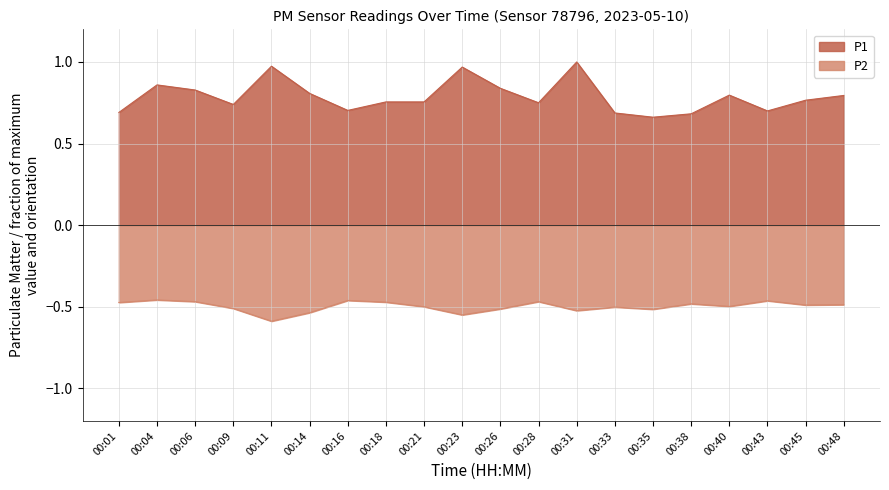

Reading left to right, transcribe all the data shown in this chart.

P1: 00:01=0.7	00:04=0.9	00:06=0.8	00:09=0.7	00:11=1.0	00:14=0.8	00:16=0.7	00:18=0.8	00:21=0.8	00:23=1.0	00:26=0.8	00:28=0.8	00:31=1.0	00:33=0.7	00:35=0.7	00:38=0.7	00:40=0.8	00:43=0.7	00:45=0.8	00:48=0.8
P2: 00:01=-0.5	00:04=-0.5	00:06=-0.5	00:09=-0.5	00:11=-0.6	00:14=-0.5	00:16=-0.5	00:18=-0.5	00:21=-0.5	00:23=-0.6	00:26=-0.5	00:28=-0.5	00:31=-0.5	00:33=-0.5	00:35=-0.5	00:38=-0.5	00:40=-0.5	00:43=-0.5	00:45=-0.5	00:48=-0.5